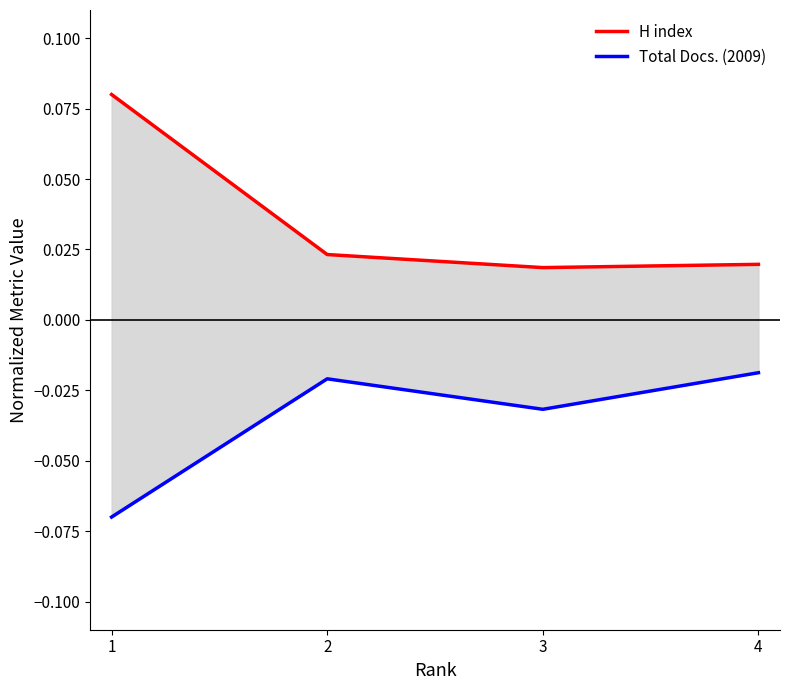

In Total Docs. (2009), how many points are higher than both neighbors (excluding endpoints)?

1